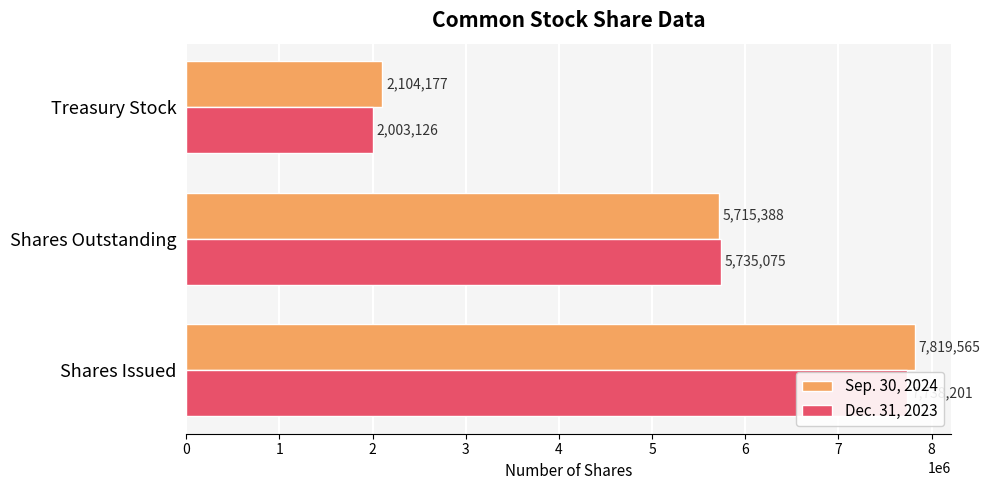

Which series has the largest range (max minus min)?

Dec. 31, 2023